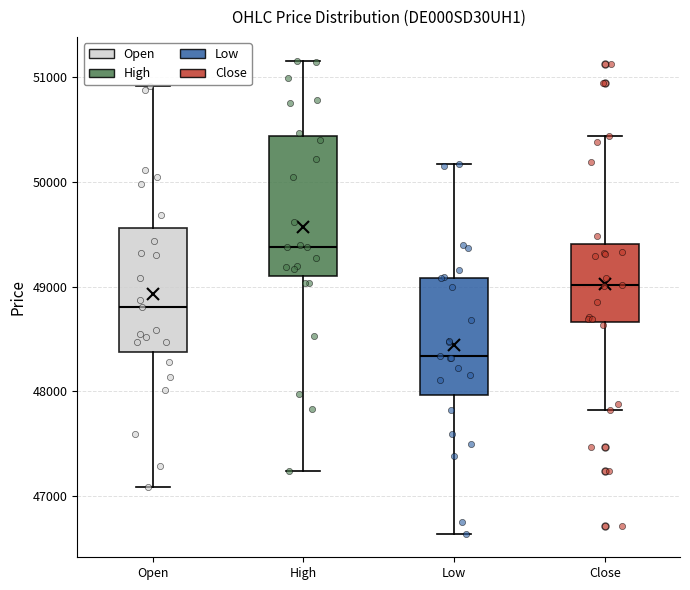

Where is the lower edge of the box for Open on the y-axis? The values are not printed on the chart, so give them approximately, as read against the axis.

48400